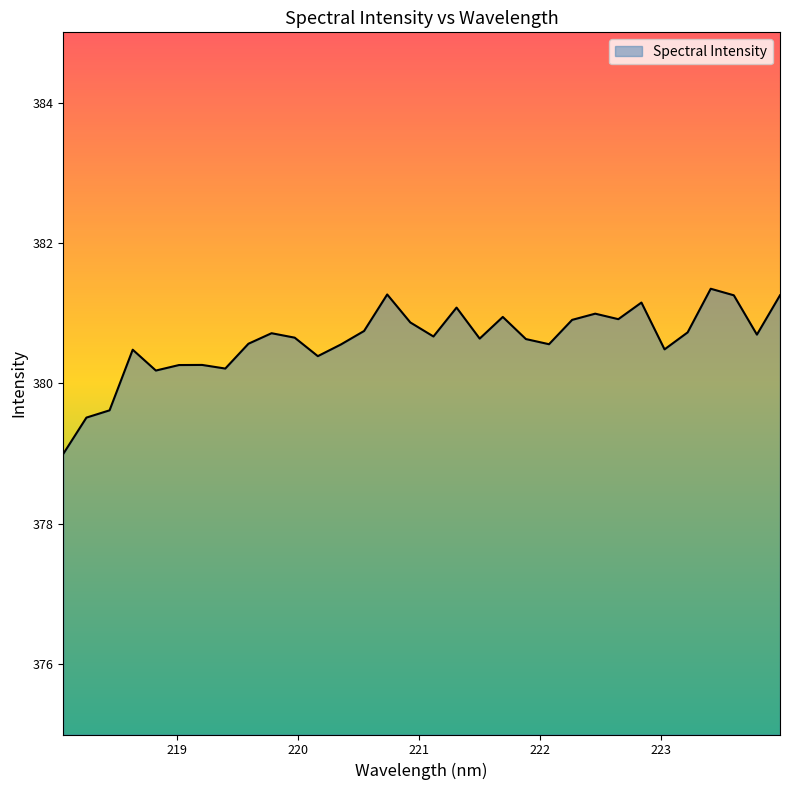

What is the difference between the maximum and minimum values?

2.4